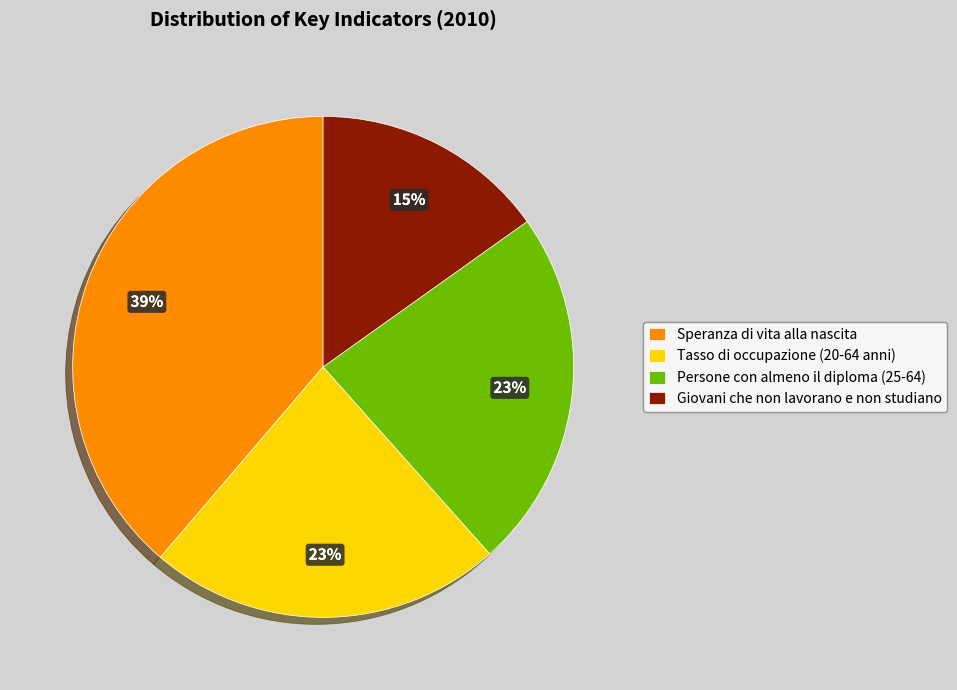

Is Giovani che non lavorano e non studiano the majority of the pie?

No